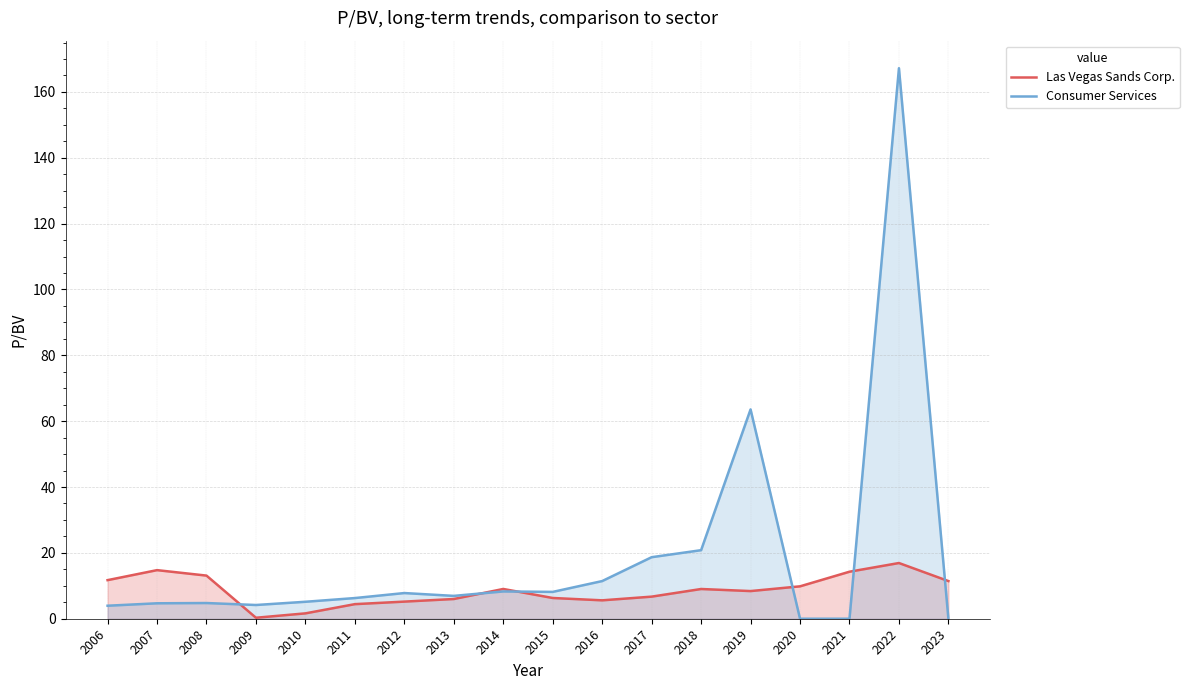

At which category does Las Vegas Sands Corp. reach its first local peak?

2007